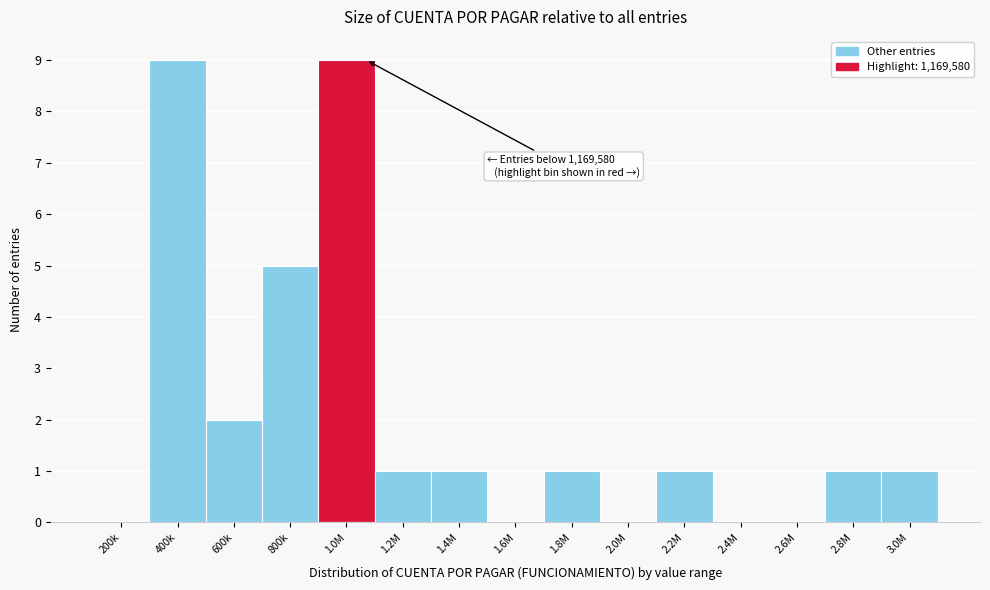

Reading left to right, transcribe all the data shown in this chart.

200k=0	400k=9	600k=2	800k=5	1.0M=9	1.2M=1	1.4M=1	1.6M=0	1.8M=1	2.0M=0	2.2M=1	2.4M=0	2.6M=0	2.8M=1	3.0M=1